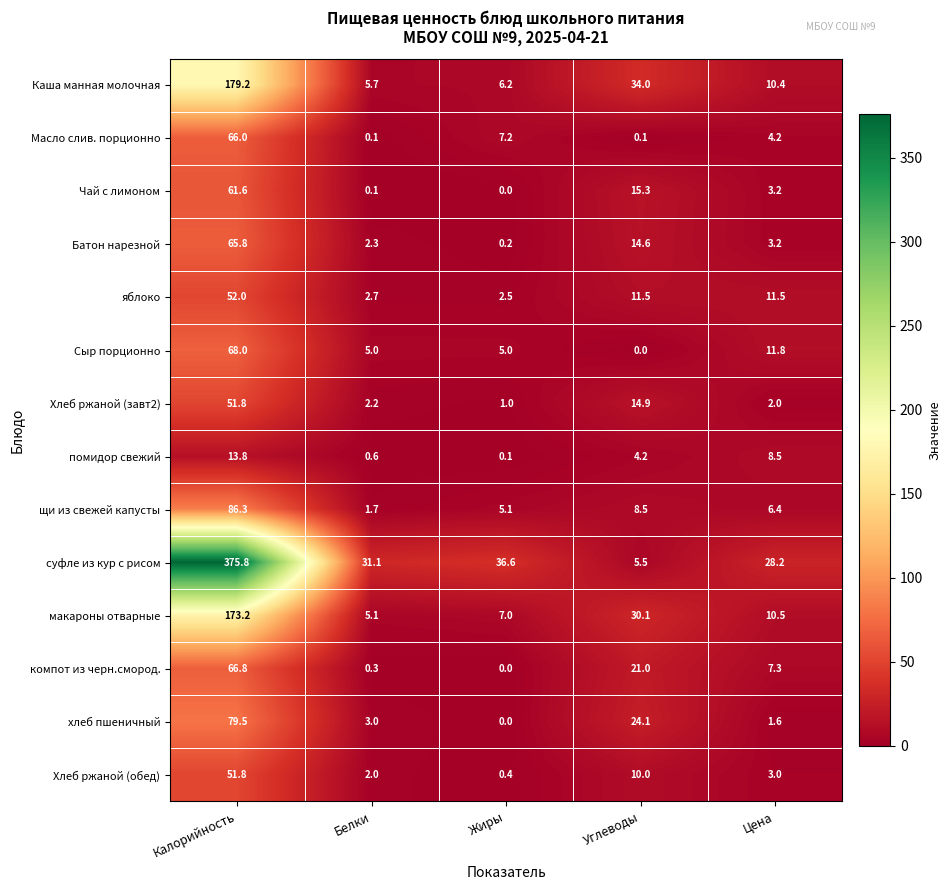

What is the difference between the Хлеб ржаной (обед) values at Белки and Калорийность?

49.8